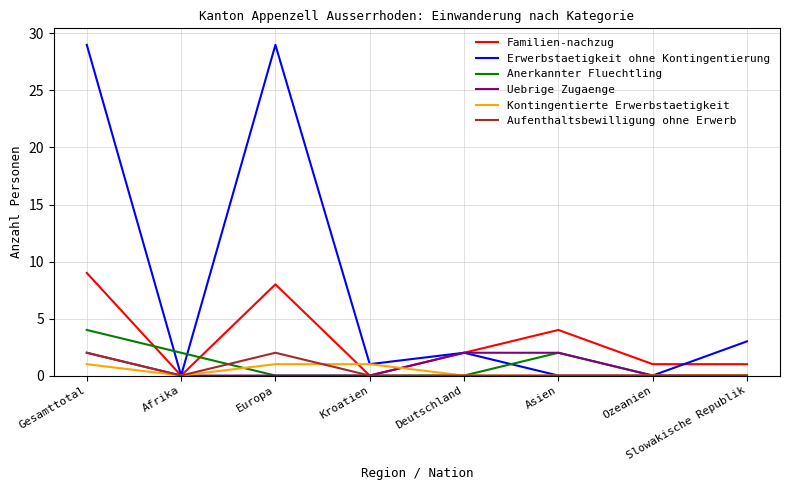

Which series has the widest spread of values?

Erwerbstaetigkeit ohne Kontingentierung